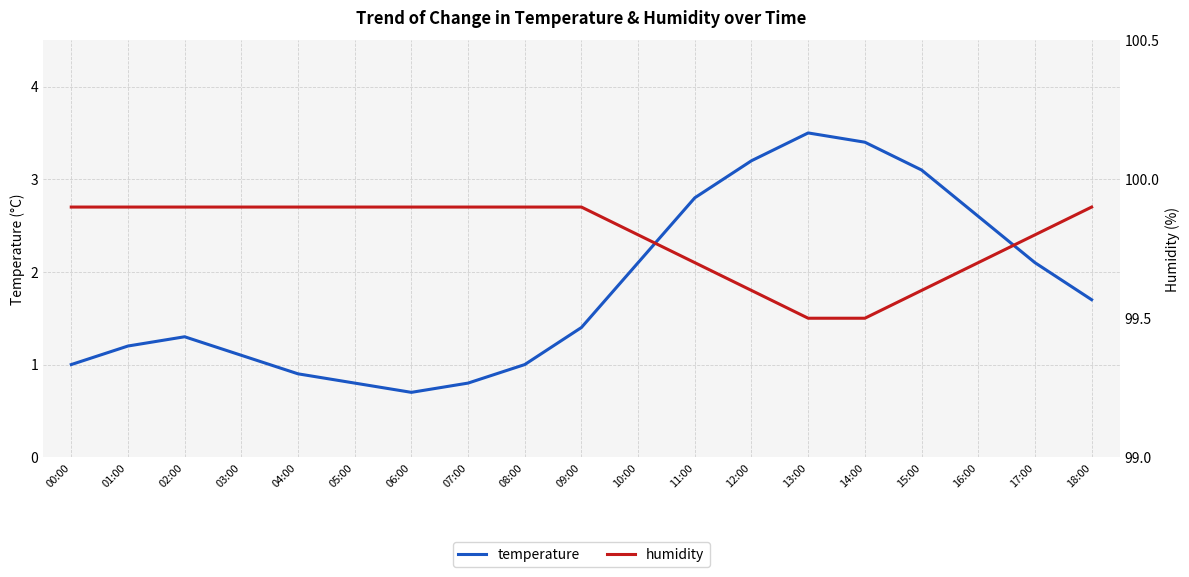

What is the approximate value of temperature at 06:00?

0.7